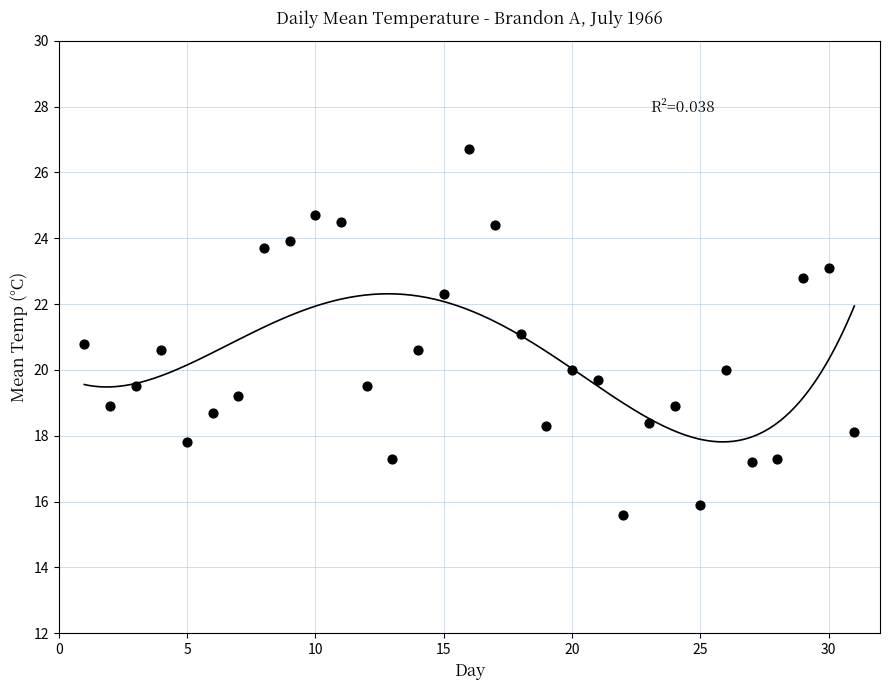

What is the range of Y values (max minus min)?

11.1